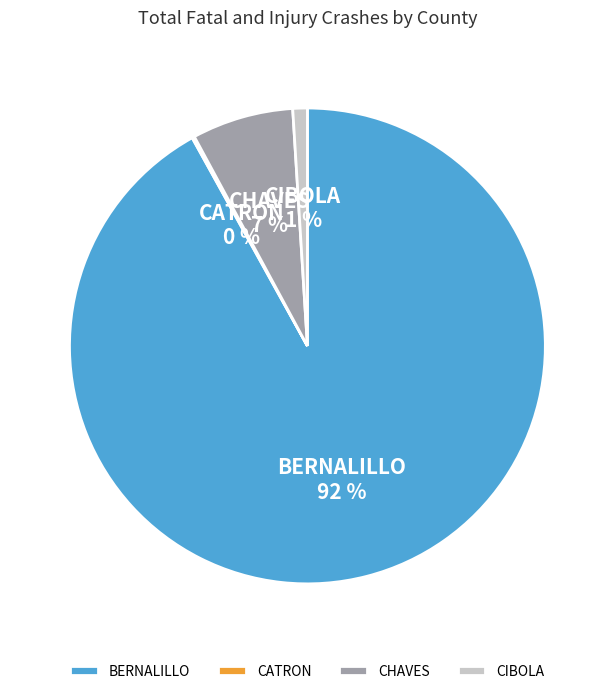

Which has a higher value, CHAVES or CIBOLA?

CHAVES